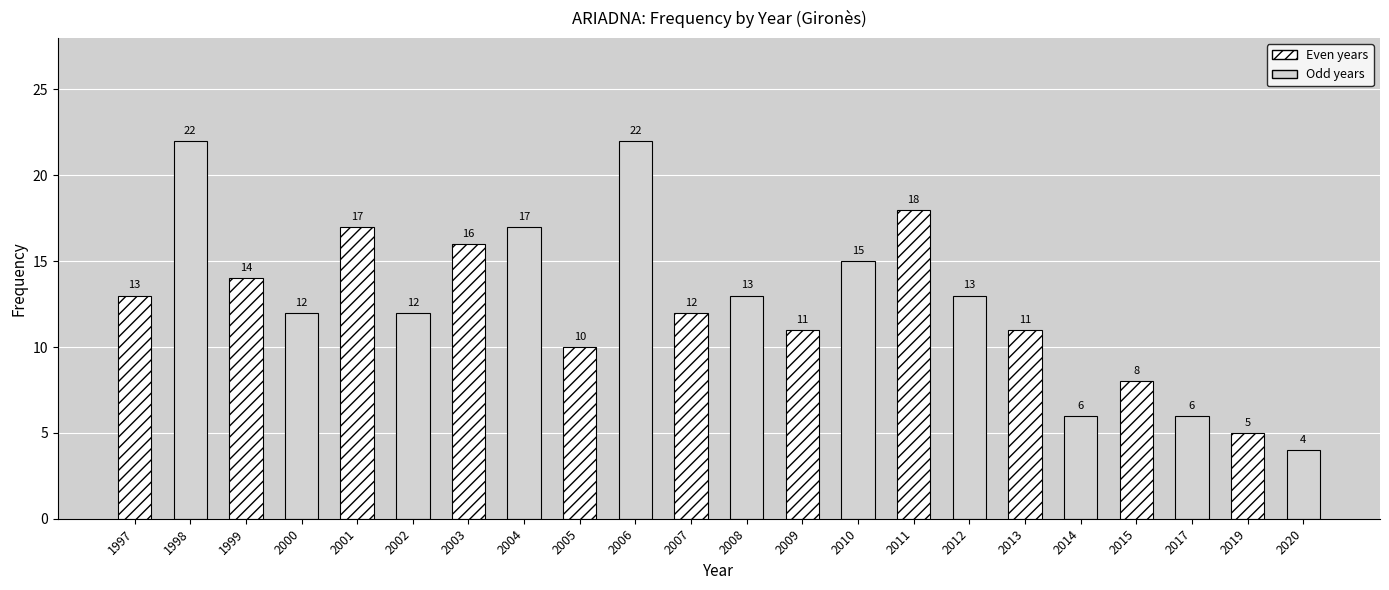

What is the average value?

13